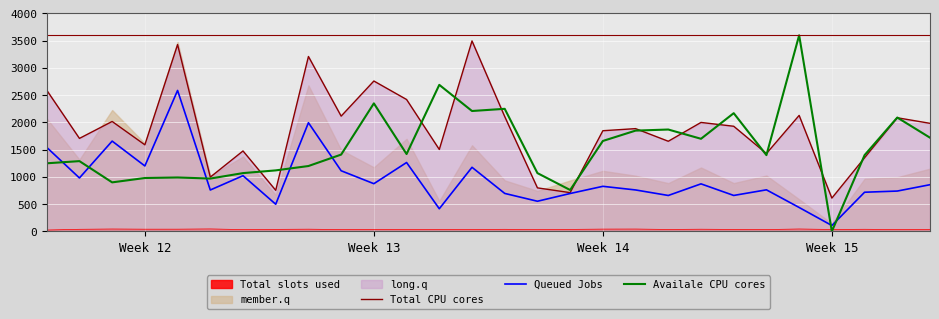

True or false: Total CPU cores and Queued Jobs intersect in this chart.

False